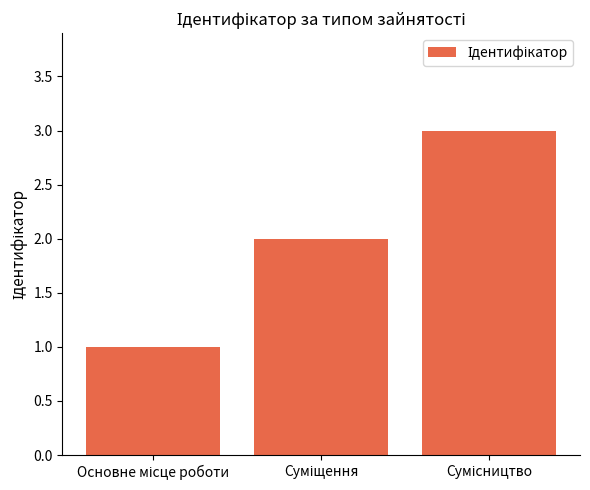

What is the greatest value displayed?

3